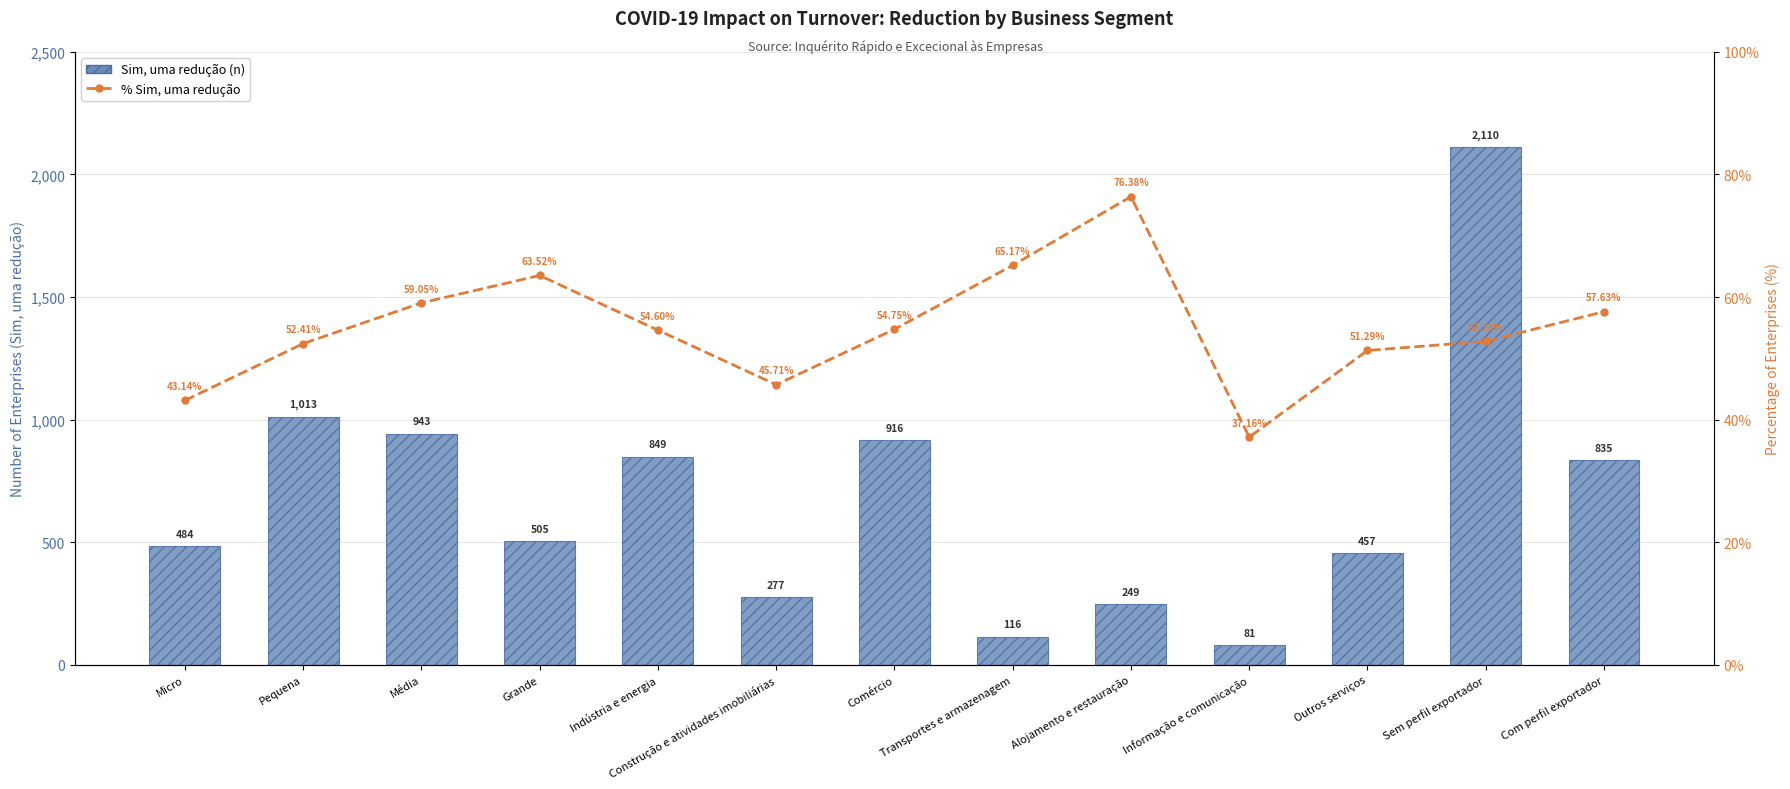

At how many categories does at least one series exceed 532?

6